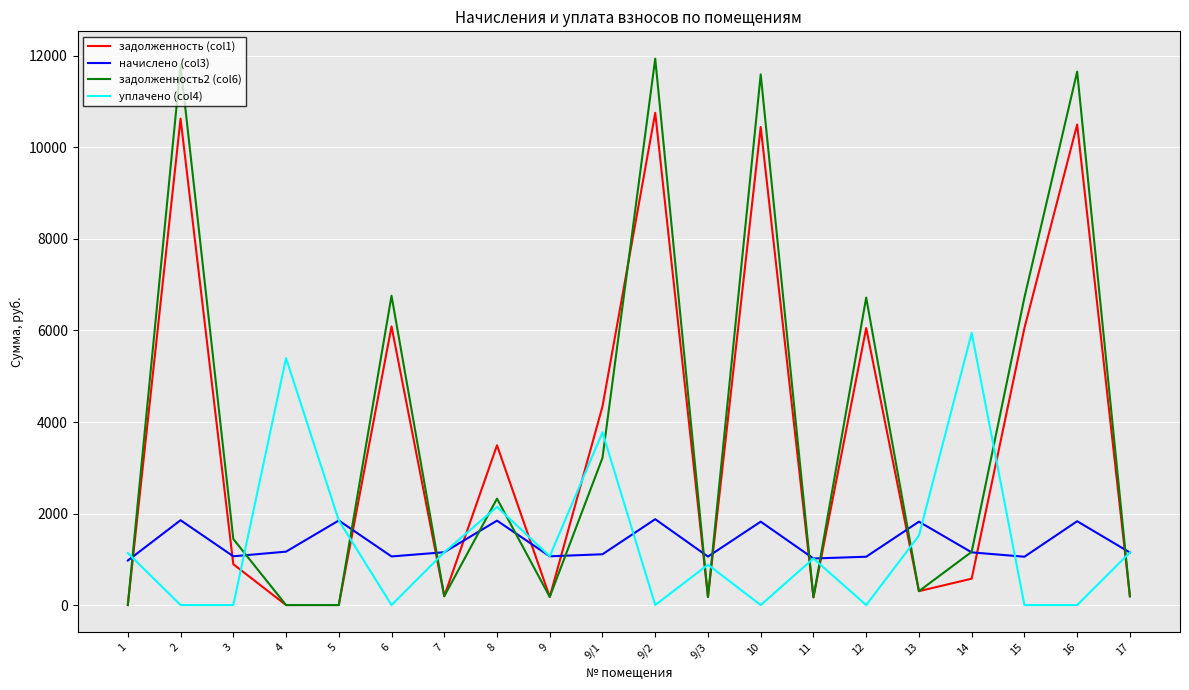

The value of уплачено (col4) at 12 is 0.0. True or false?

True